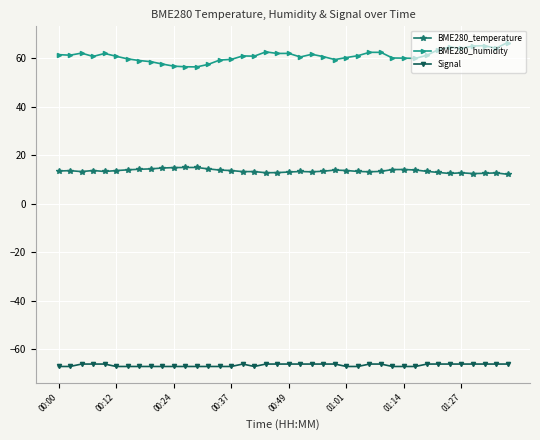

Which series has the largest total across all categories?

BME280_humidity